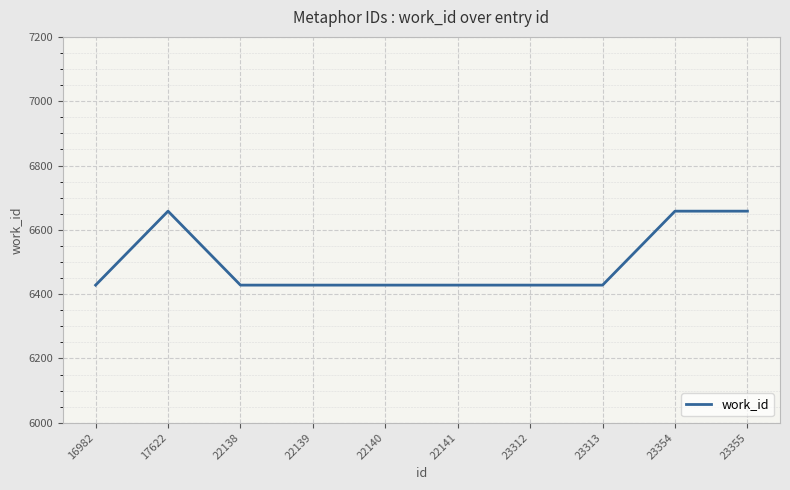

What is the difference between the second highest and second lowest values?

230